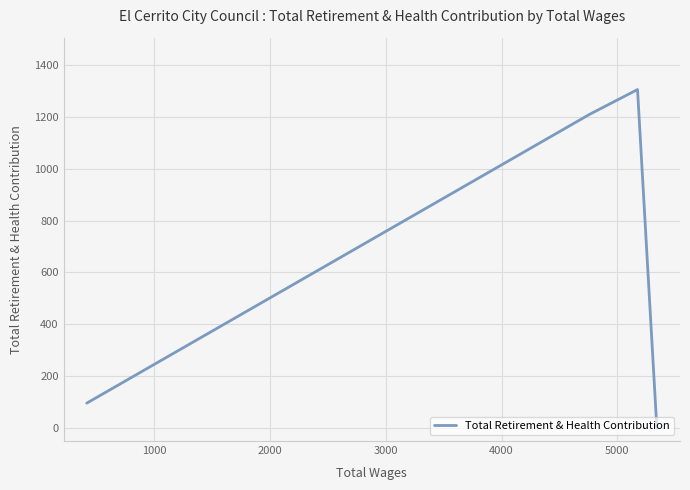

How many lines are shown in the chart?

1